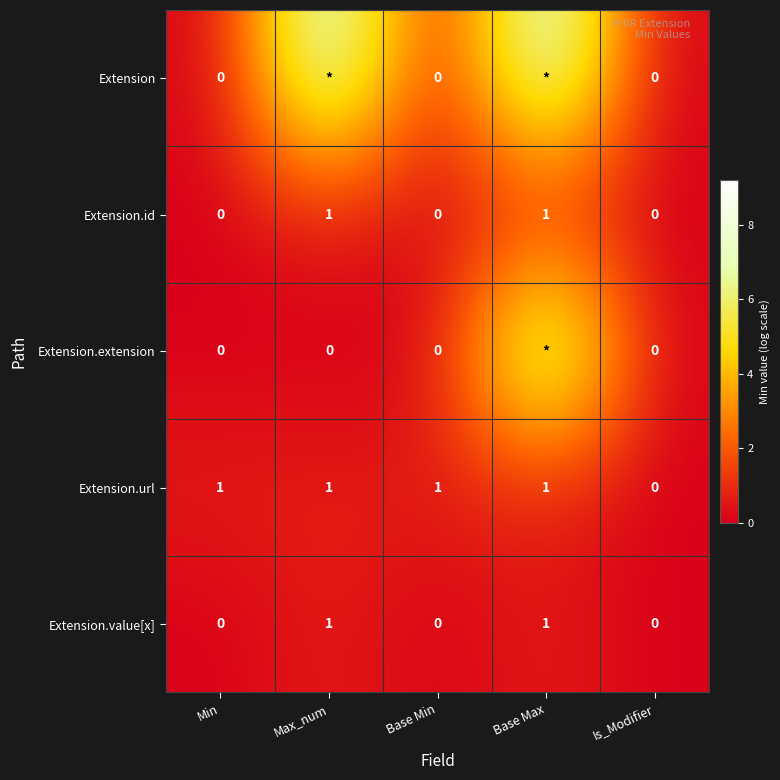

Which category has the lowest value in the Extension.url series?

Is_Modifier